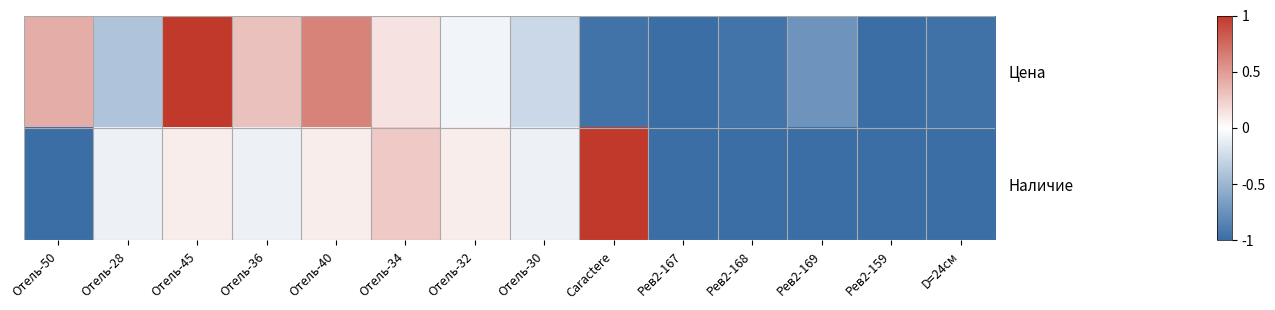

What is the greatest value displayed?

1.0